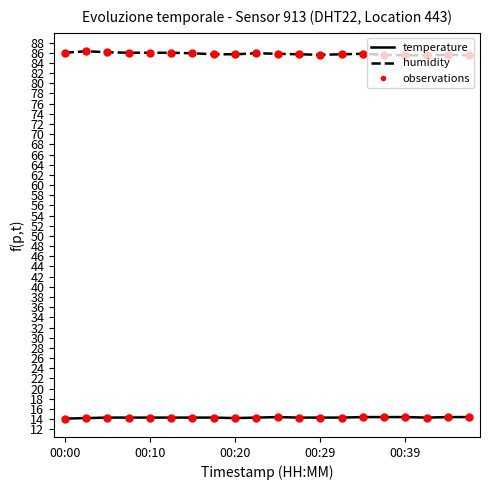

True or false: humidity and temperature intersect in this chart.

False